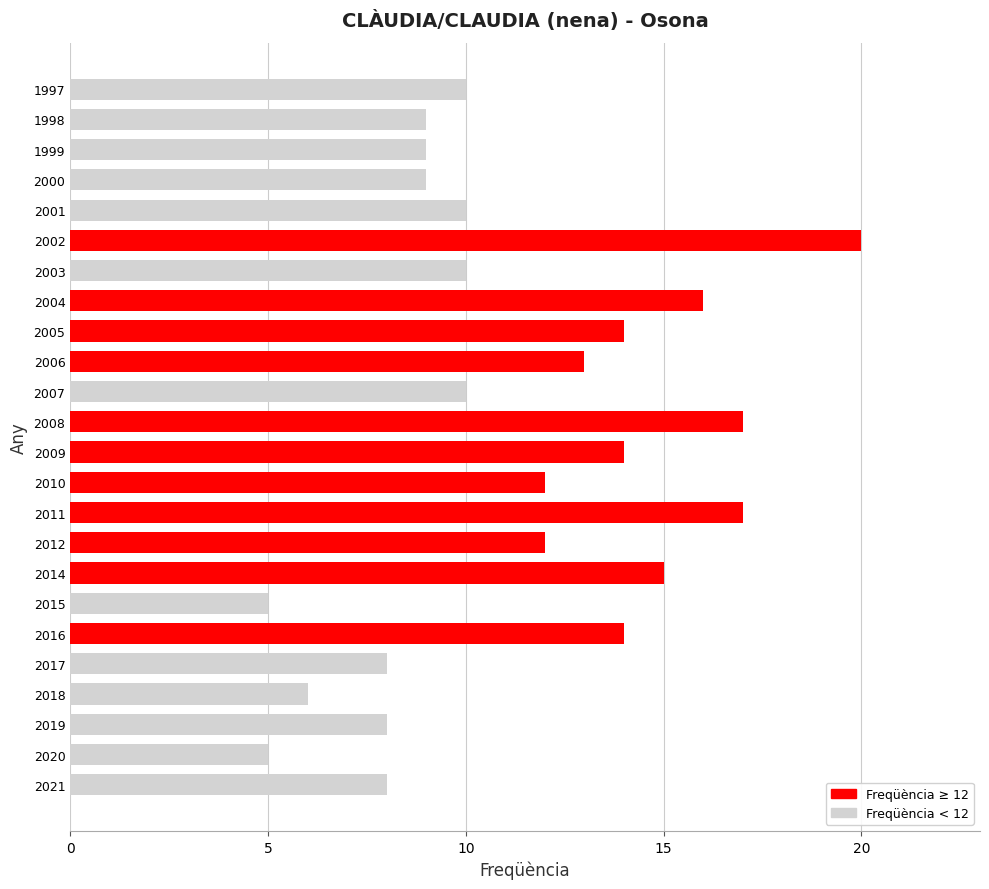

Reading bottom to top, list all the values displayed in this chart.

2021=8	2020=5	2019=8	2018=6	2017=8	2016=14	2015=5	2014=15	2012=12	2011=17	2010=12	2009=14	2008=17	2007=10	2006=13	2005=14	2004=16	2003=10	2002=20	2001=10	2000=9	1999=9	1998=9	1997=10